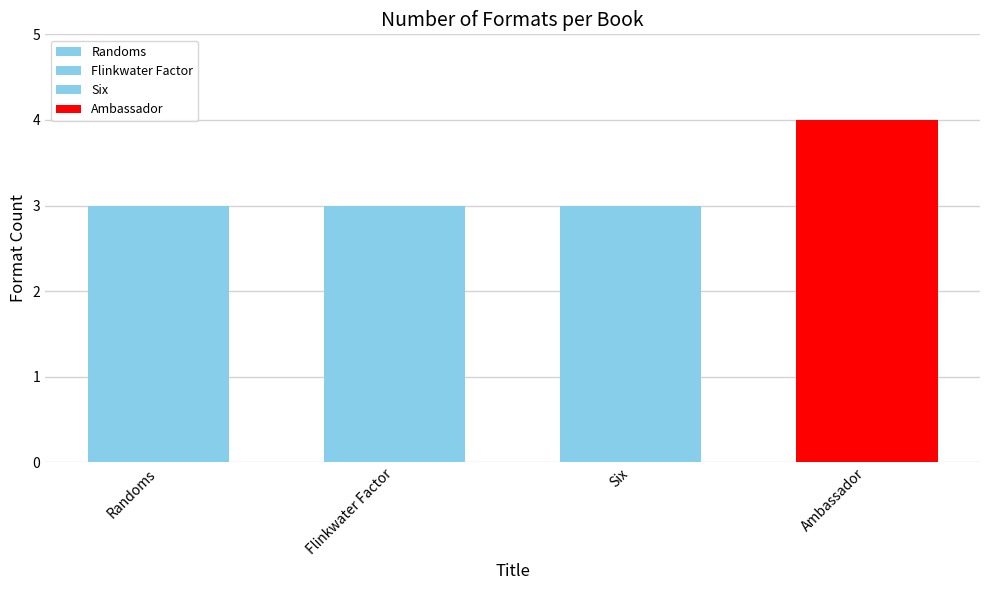

Does the chart contain stacked bars?

No